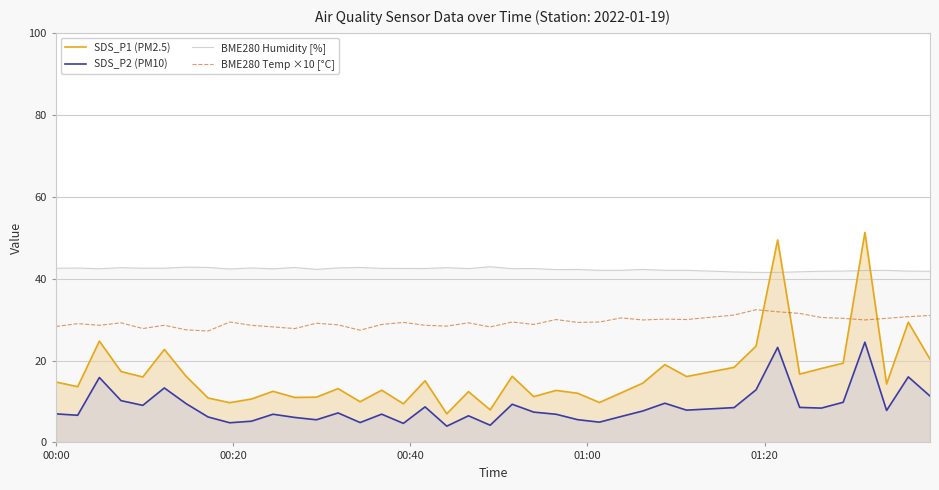

Which series has the largest total across all categories?

BME280 Humidity [%]